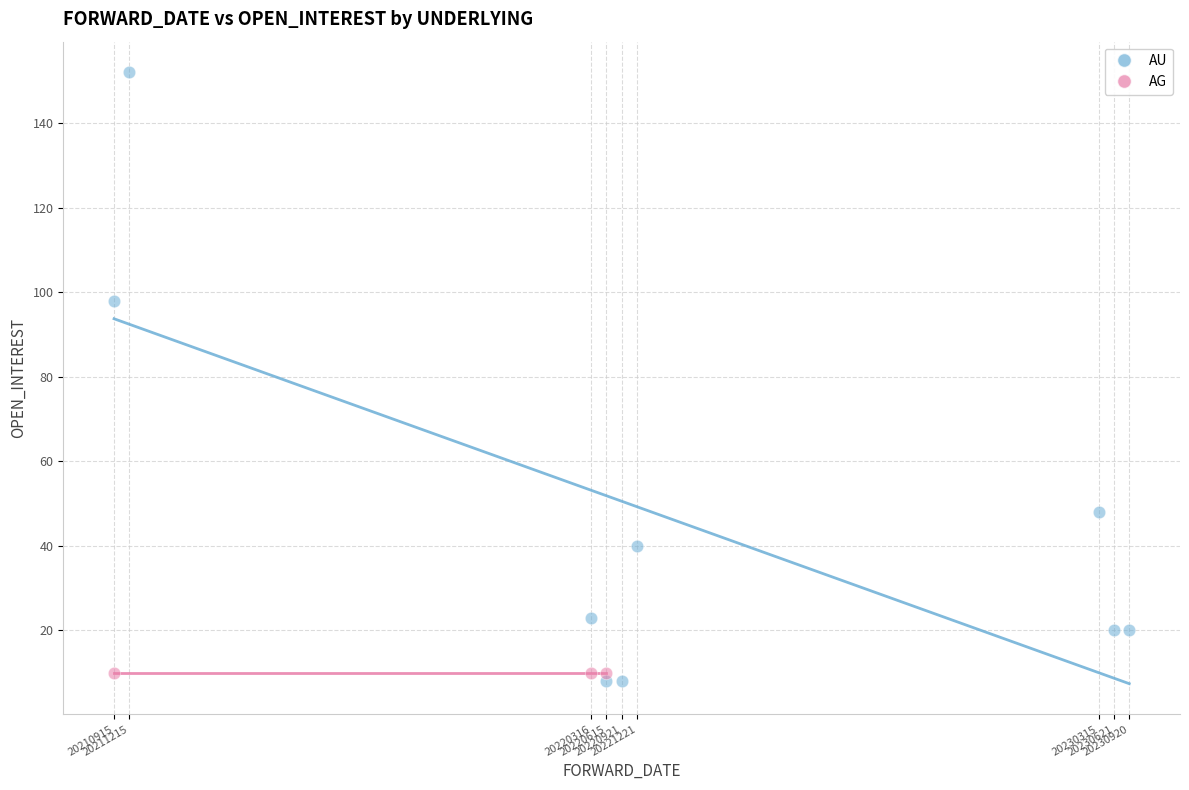

Which series contains the highest Y value?

AU